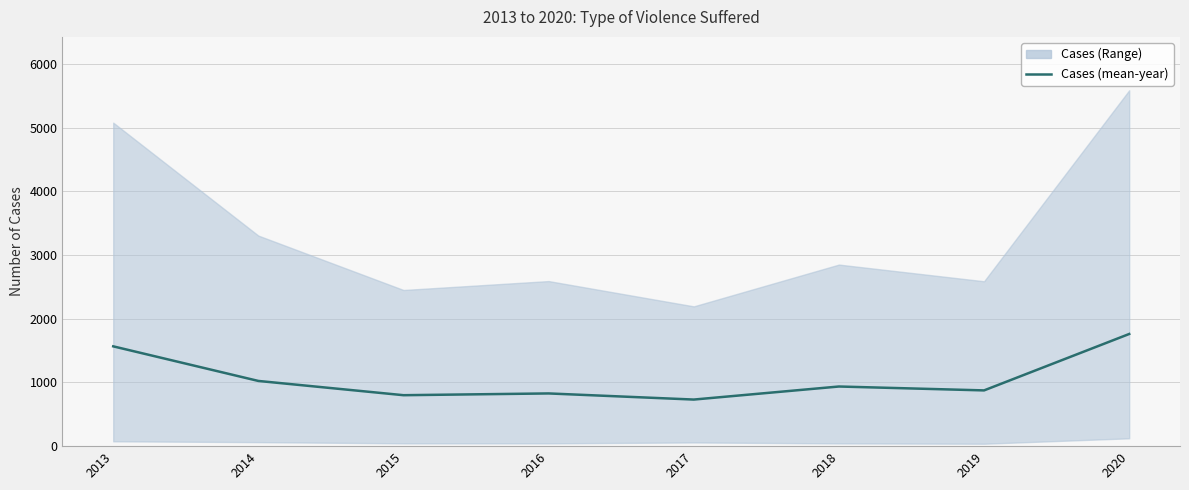

What is the sum of the values at 2014 and 2020?

2785.0